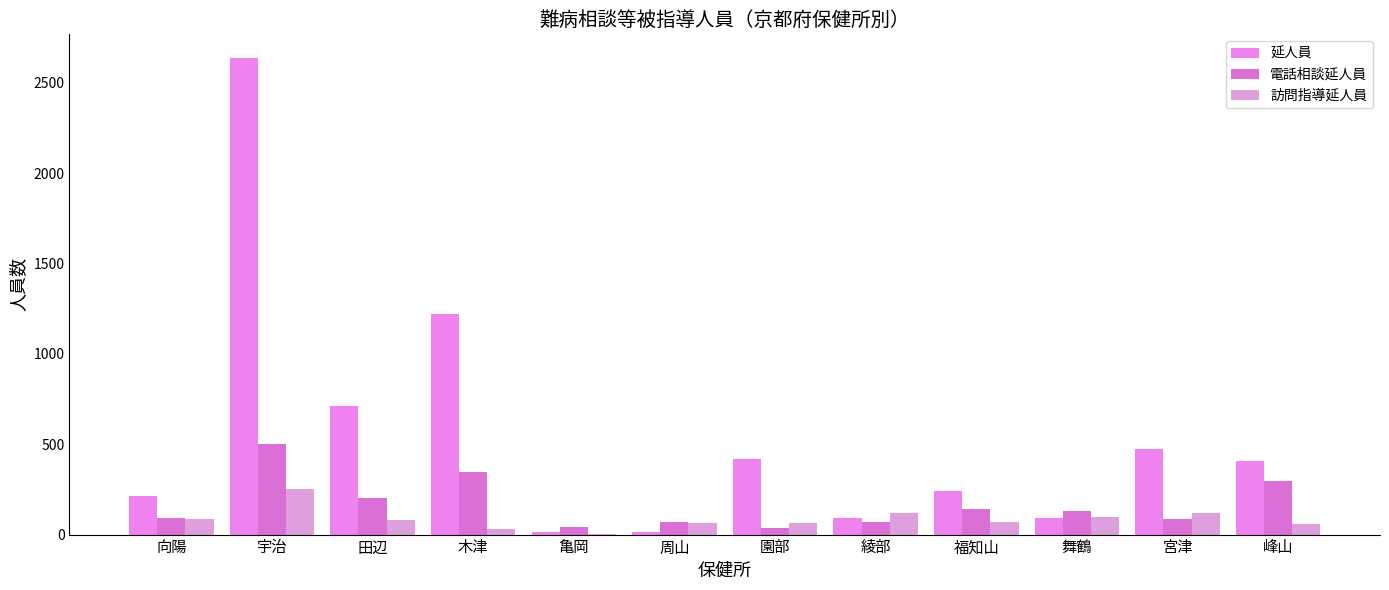

What are all the series names shown in the legend?

延人員, 電話相談延人員, 訪問指導延人員